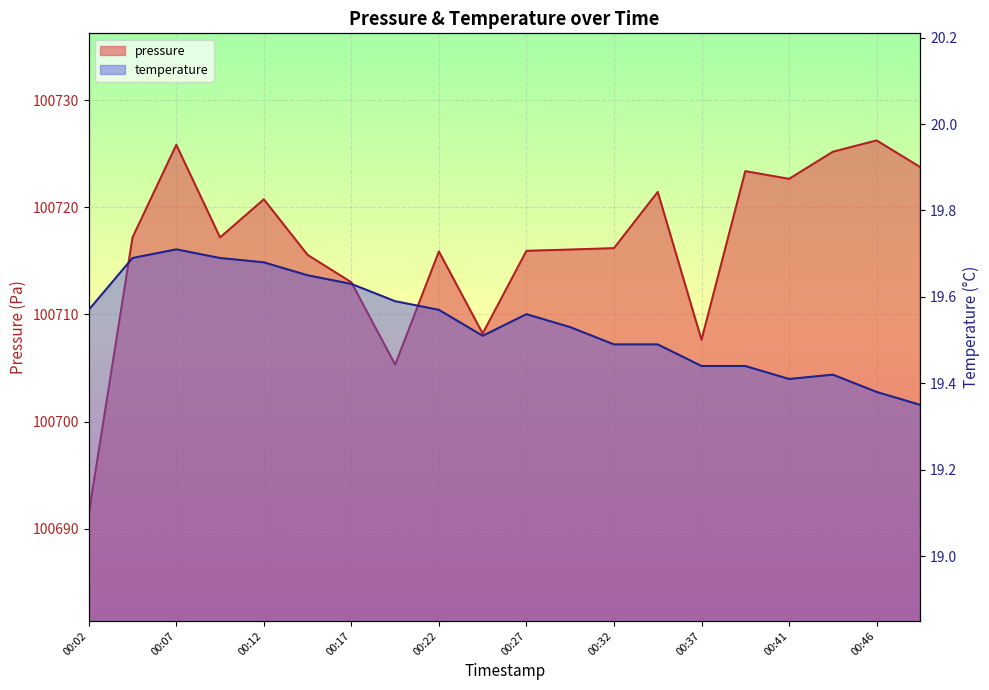

At which category is the sum across all series the highest?

00:46